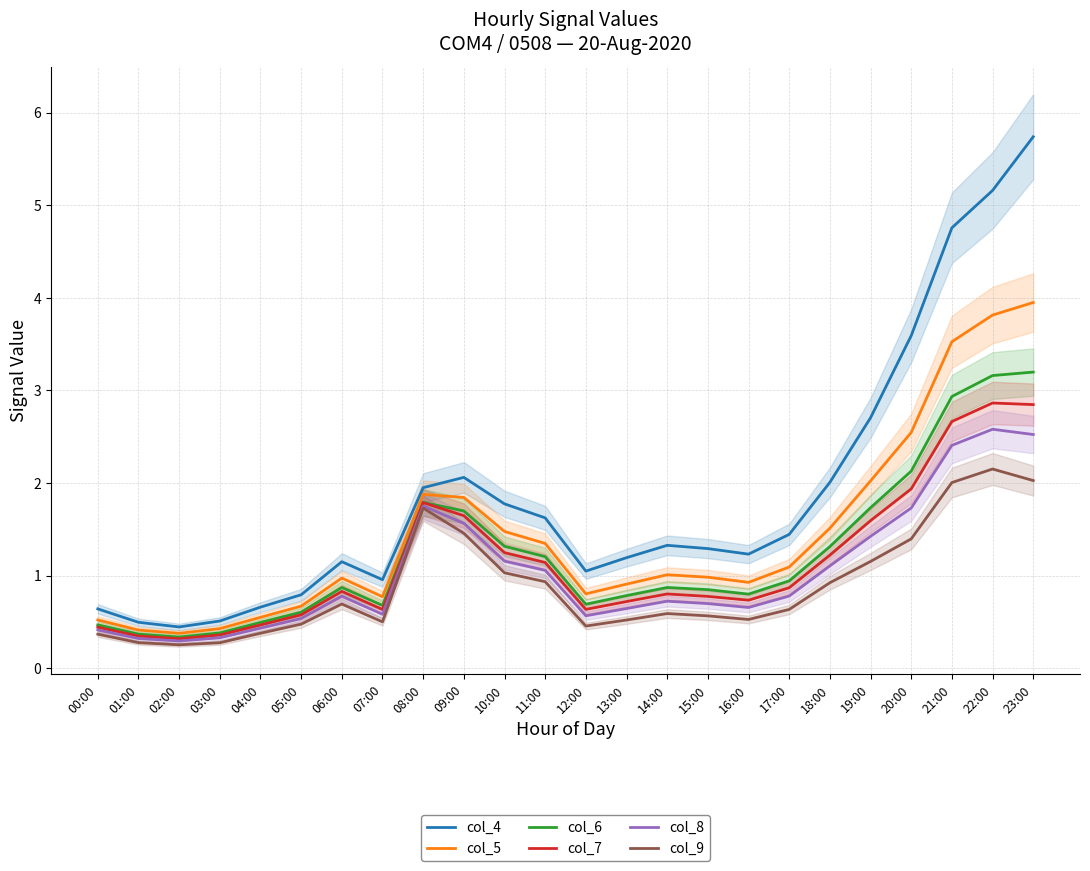

Is the value of col_9 at 11:00 greater than the value of col_6 at 19:00?

No